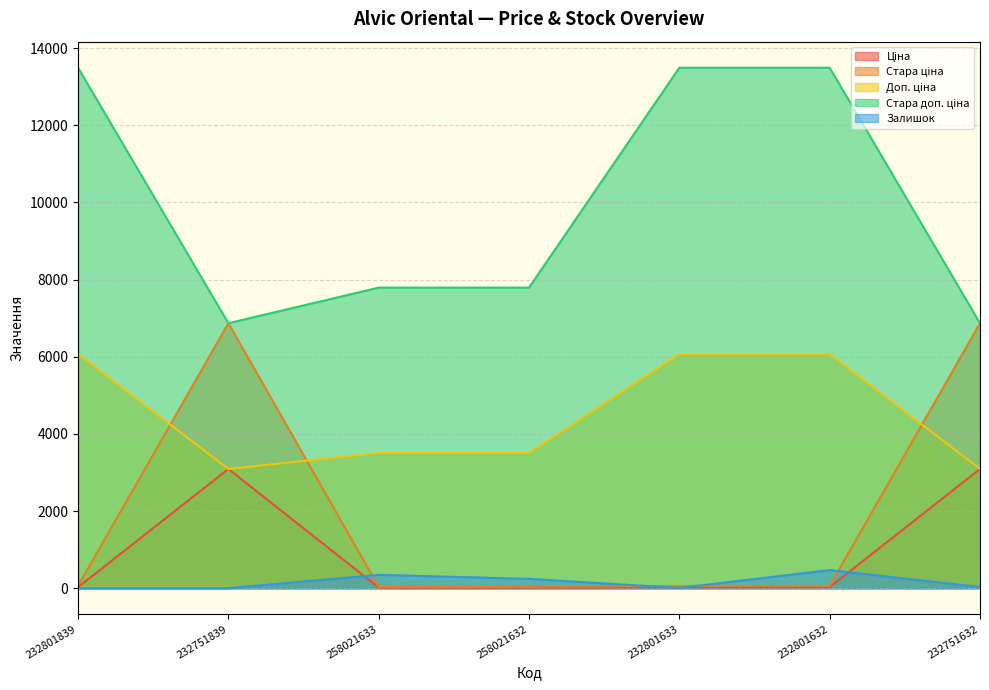

Where is Стара доп. ціна nearest to the value 10181?

258021633